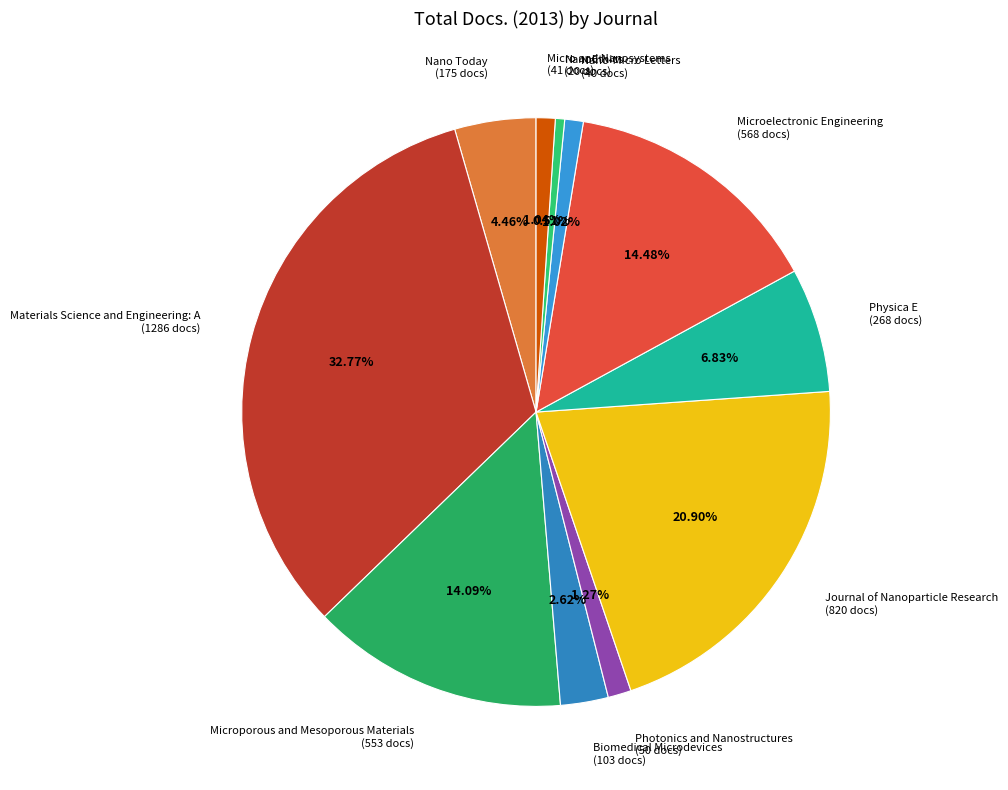

The Journal of Nanoparticle Research slice represents 21% of the pie. True or false?

True